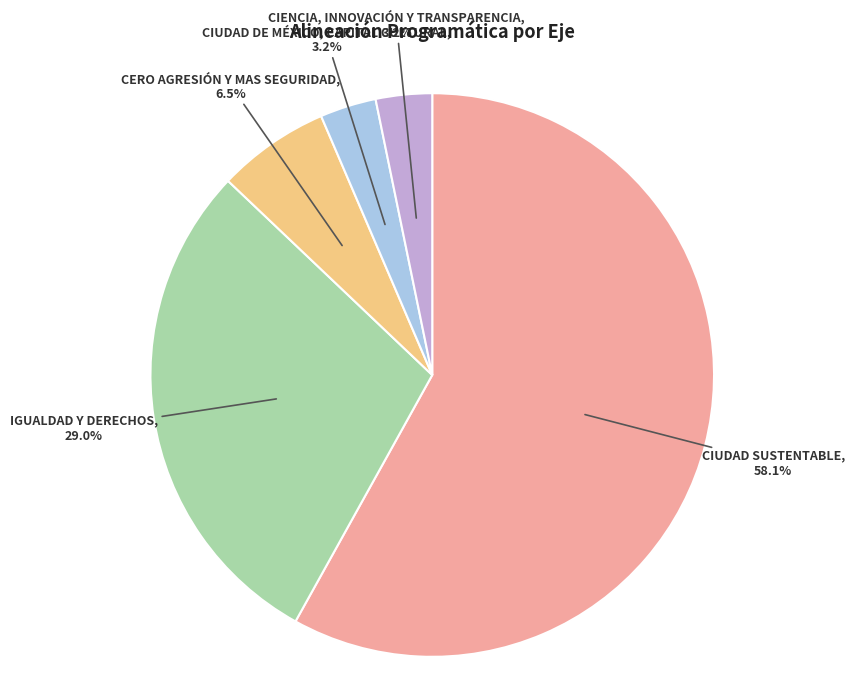

How many segments does this pie chart have?

5